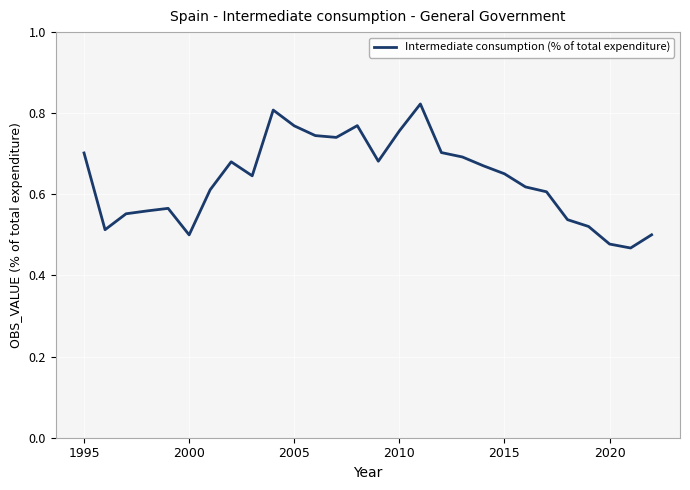

True or false: the data has more than 2 interior local peaks.

True